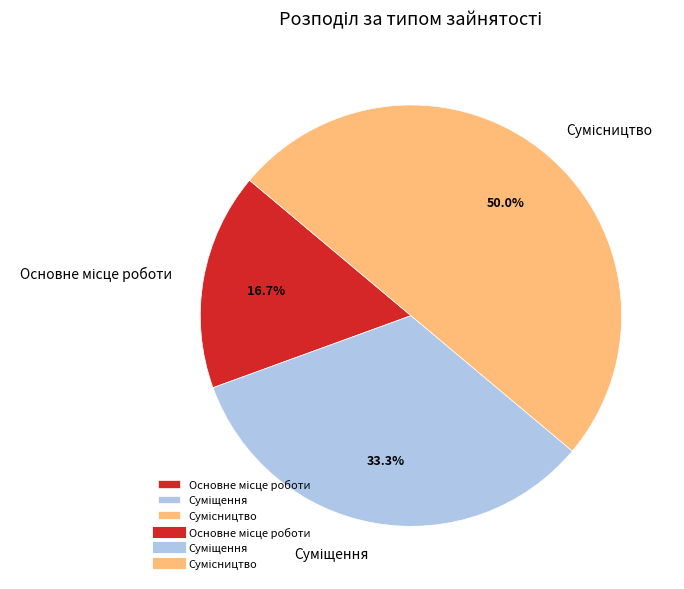

To the nearest percent, what is the difference between the largest and smallest slice percentages?

33%